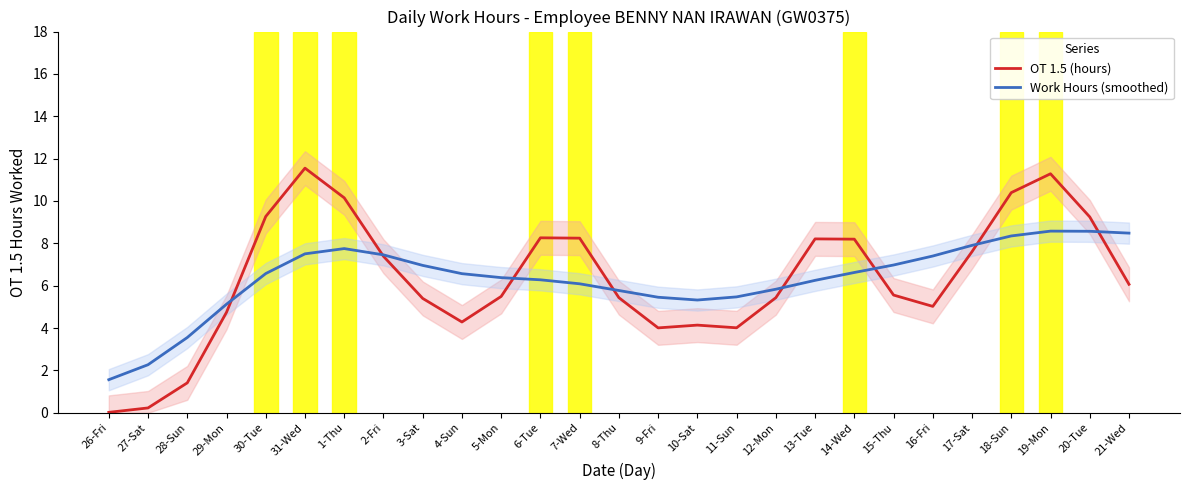

What is the greatest value displayed?

11.6